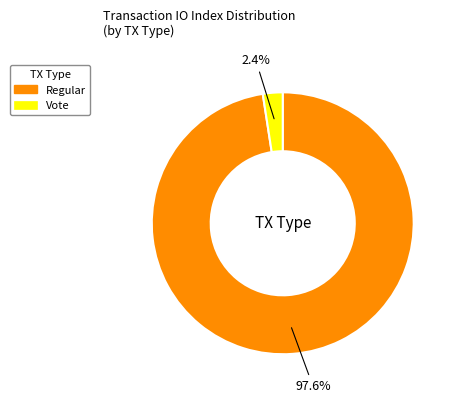

Rank the categories by value from highest to lowest.

Regular, Vote